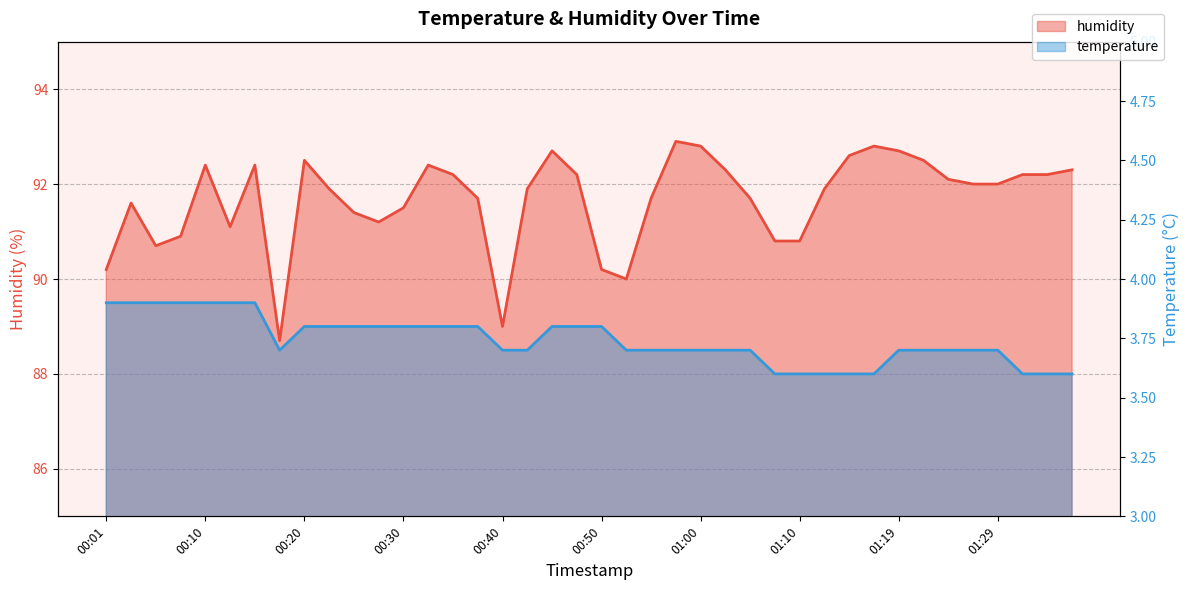

At which label is humidity closest to 90?

00:52